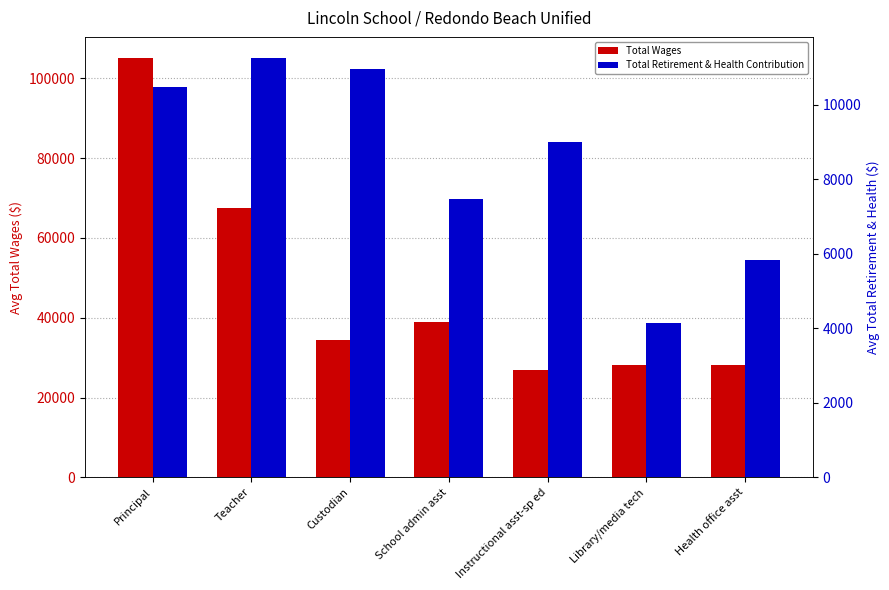

How many categories are shown in the chart?

7